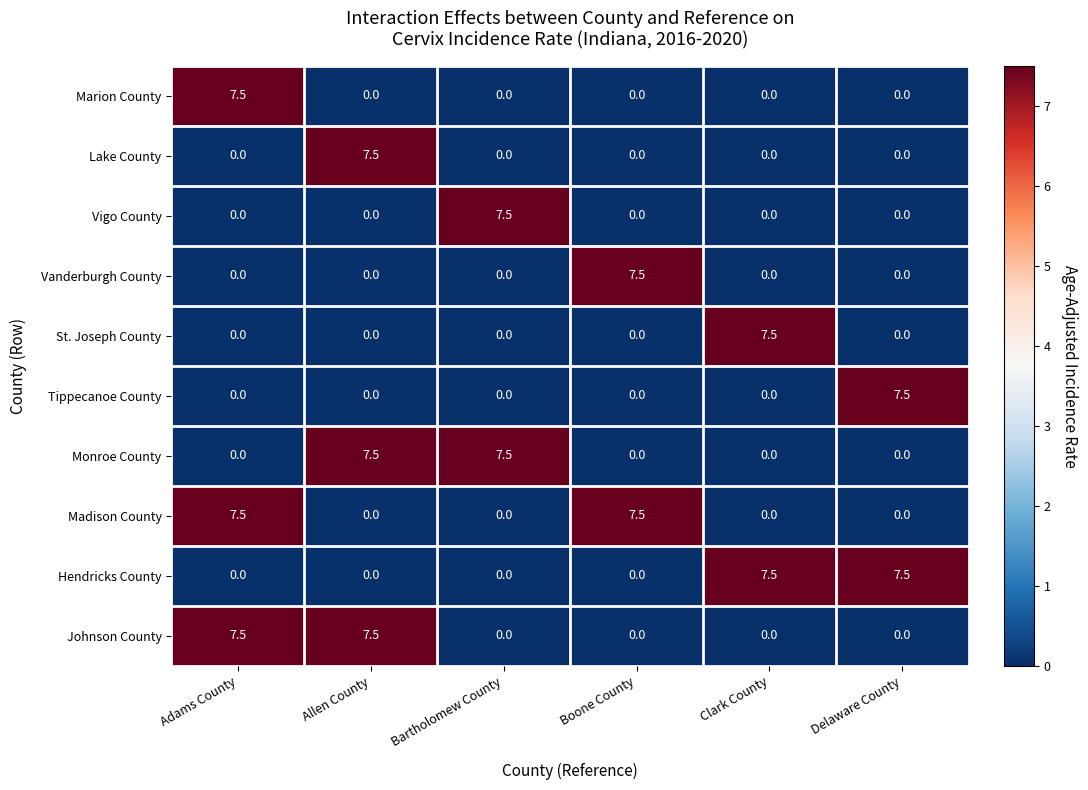

At how many categories does at least one series exceed 2?

6